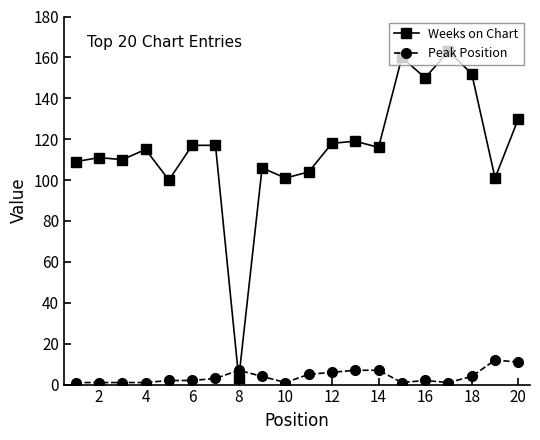

What is the average value of the Weeks on Chart series?

115